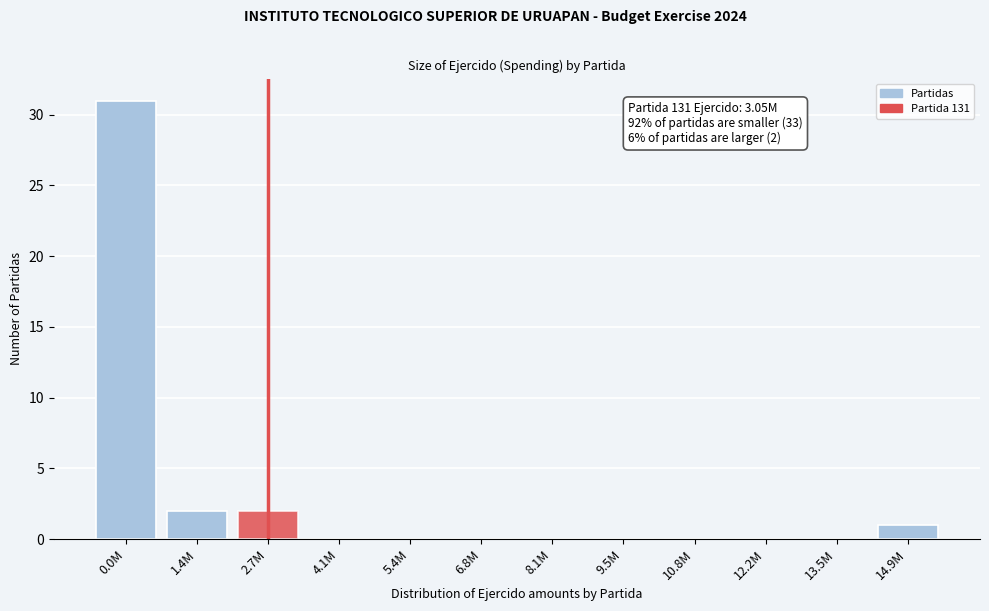

Reading left to right, transcribe all the data shown in this chart.

0.0M=31	1.4M=2	2.7M=2	4.1M=0	5.4M=0	6.8M=0	8.1M=0	9.5M=0	10.8M=0	12.2M=0	13.5M=0	14.9M=1